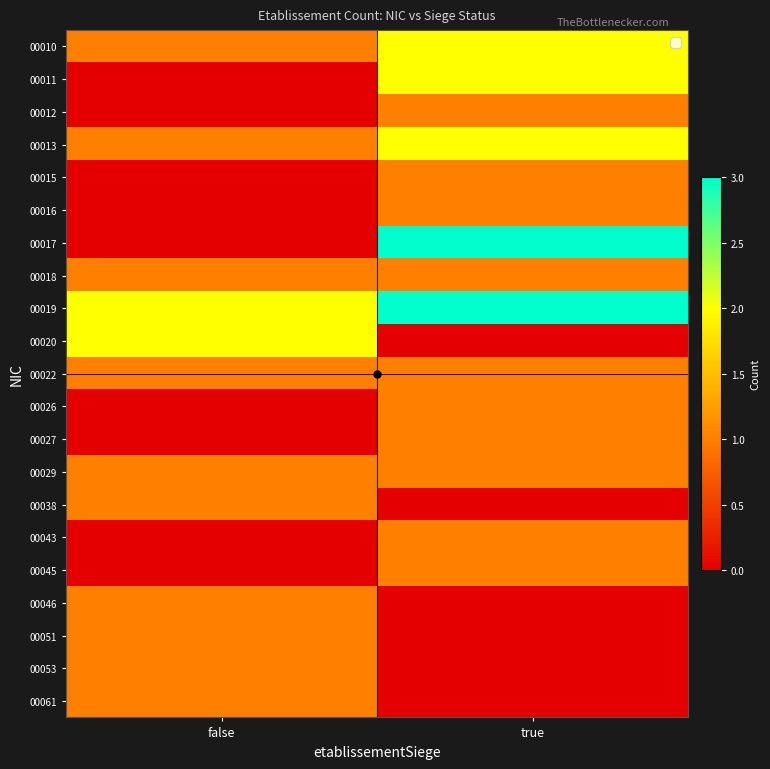

Between true and false, which is larger?

true